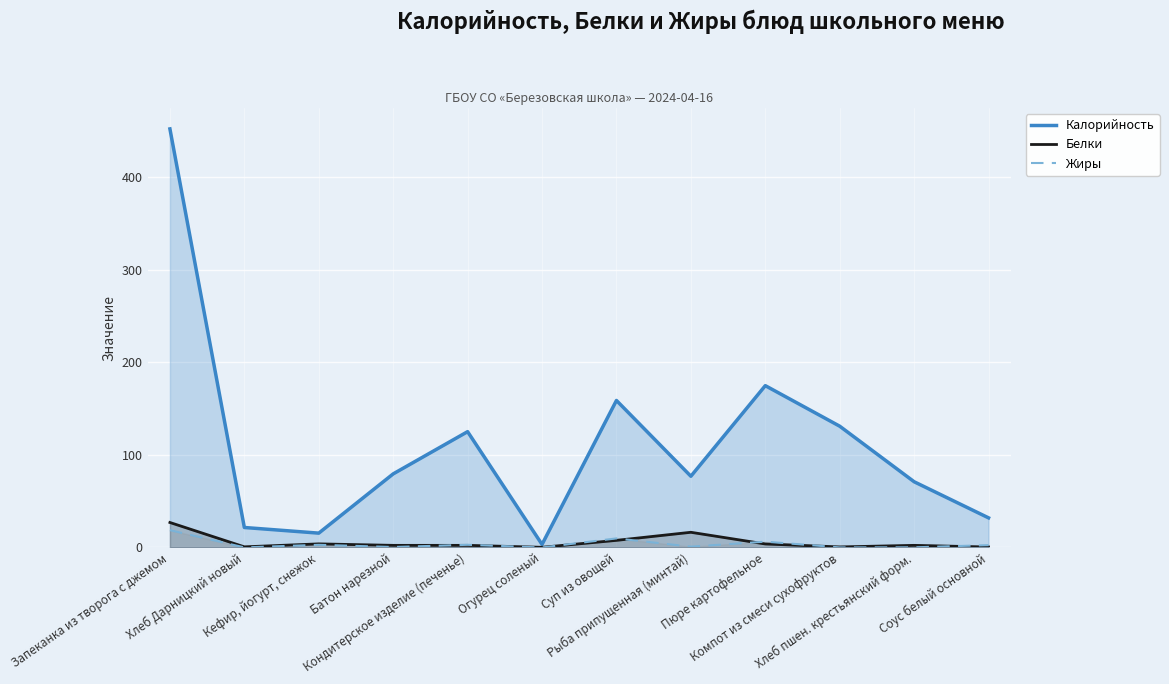

How many times do Жиры and Белки cross each other?

7